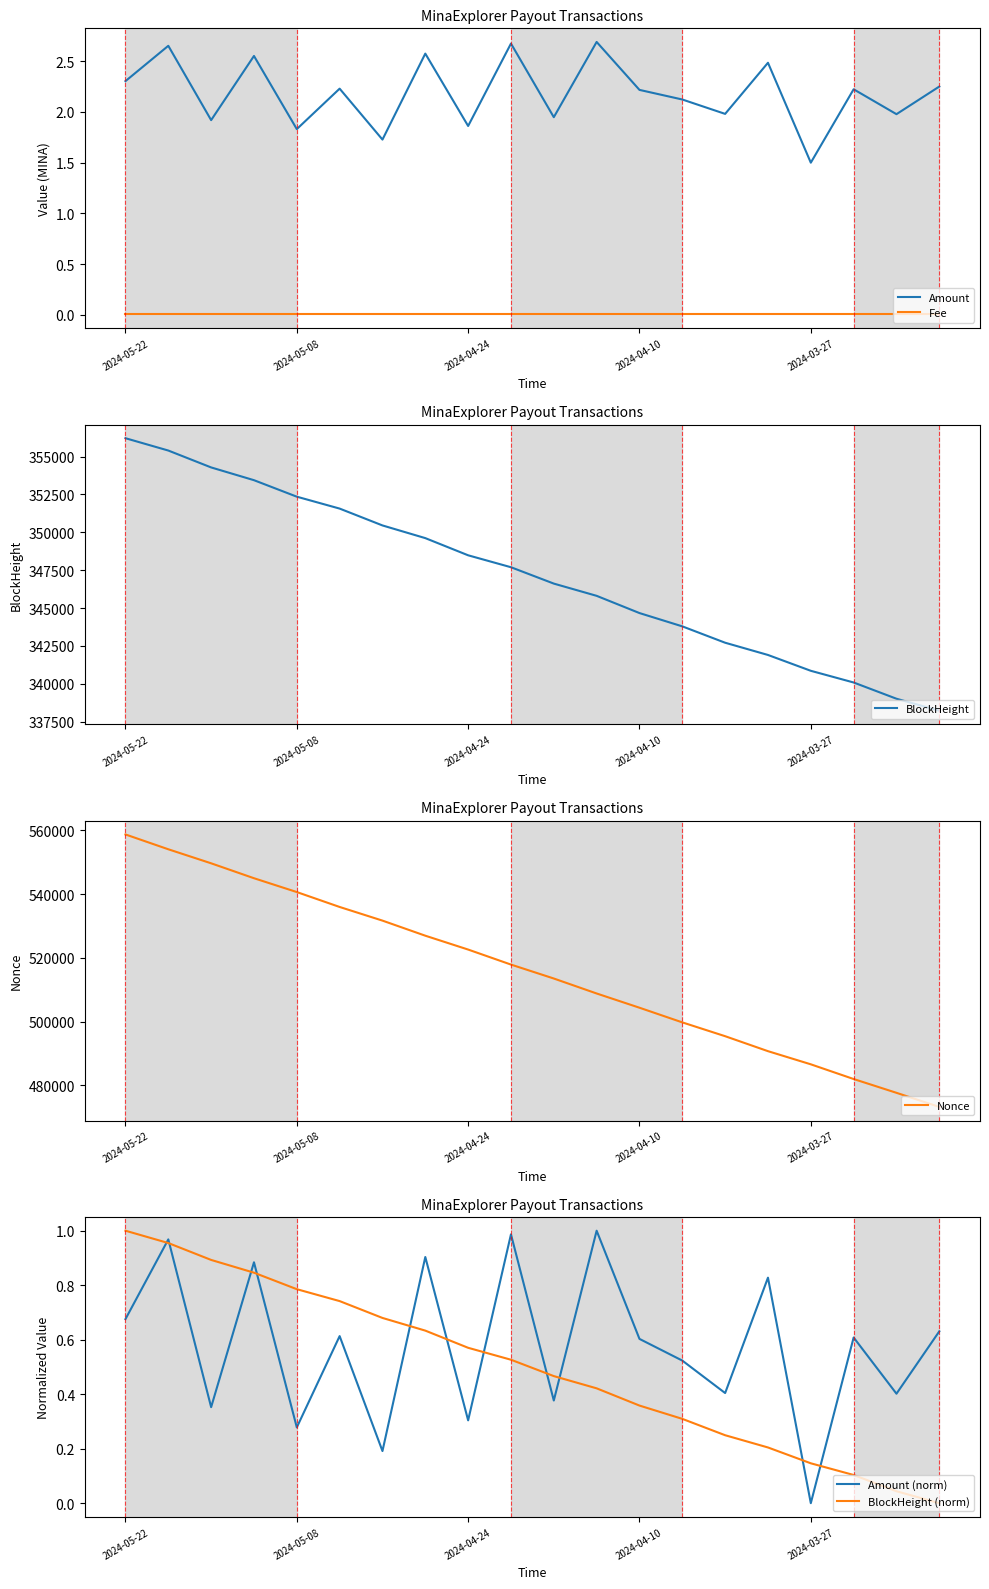

Which category has the highest value in the BlockHeight (norm) series?

2024-05-22